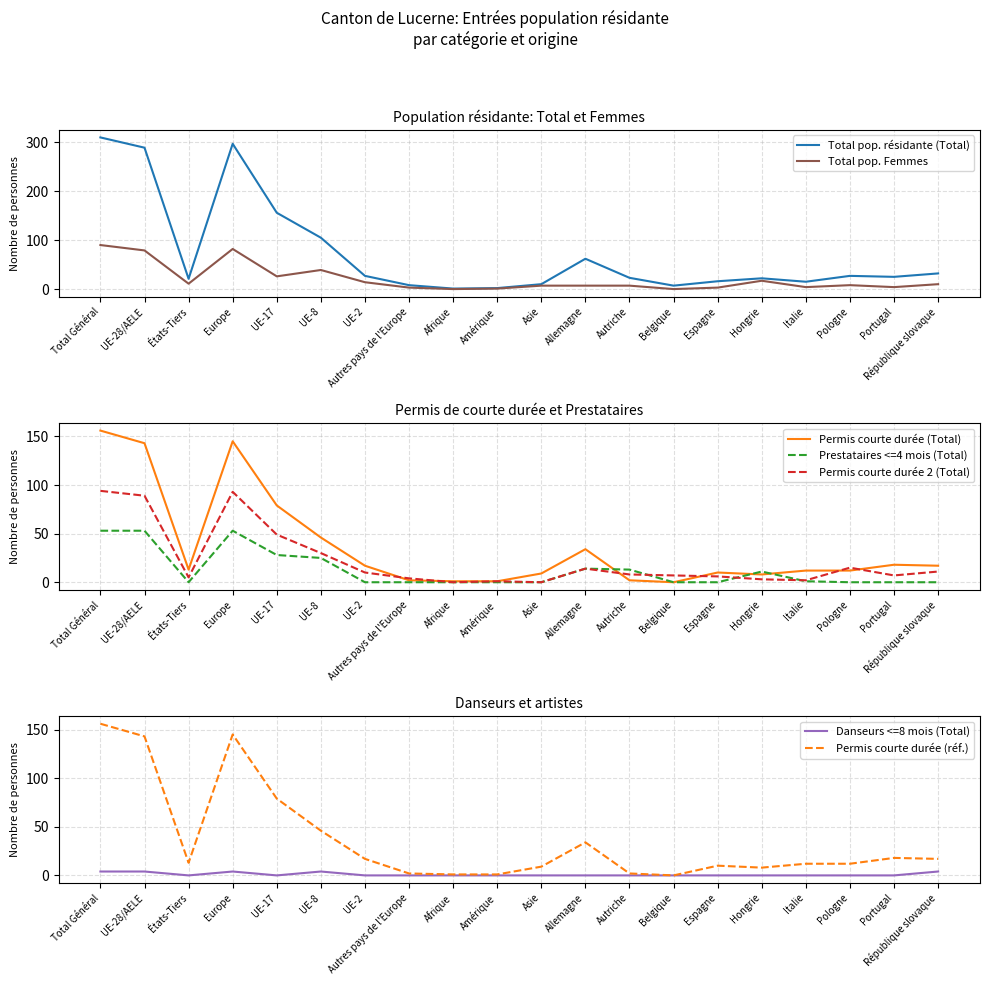

Is the value of Danseurs <=8 mois (Total) at Hongrie greater than the value of Prestataires <=4 mois (Total) at Autriche?

No